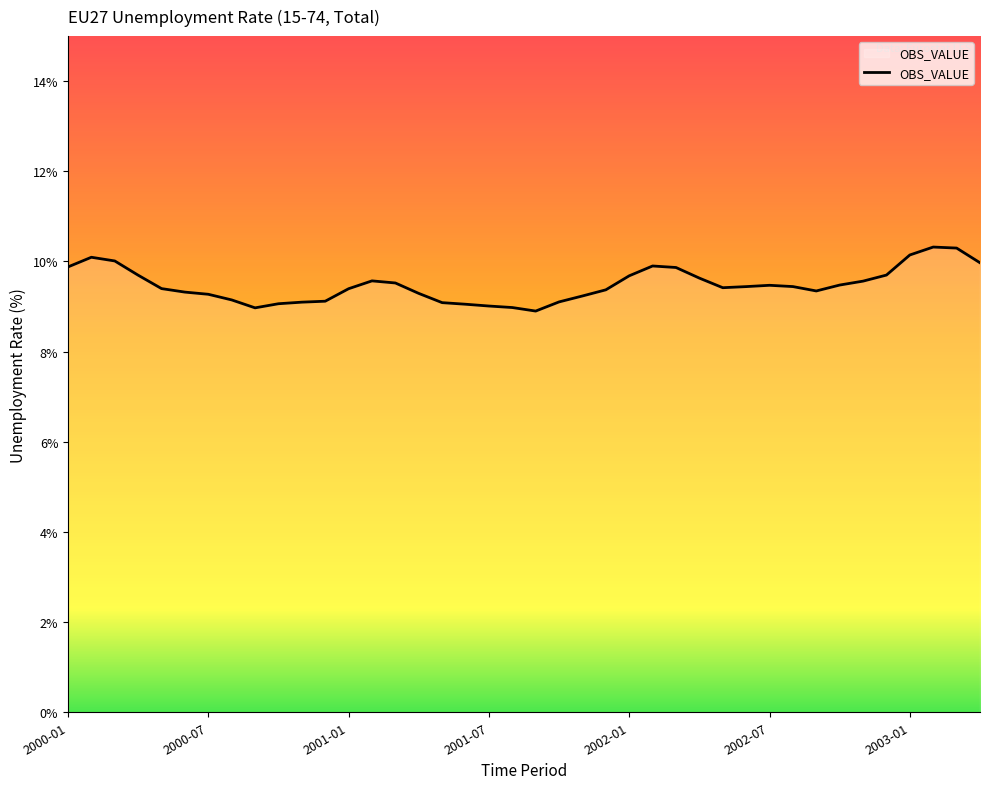

What is the maximum value shown in the chart?

10.3